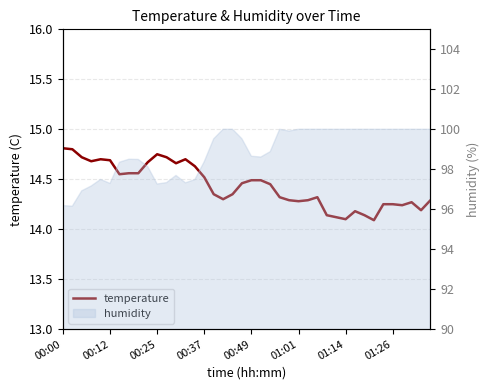

Between 13 and 21, which is larger?

13